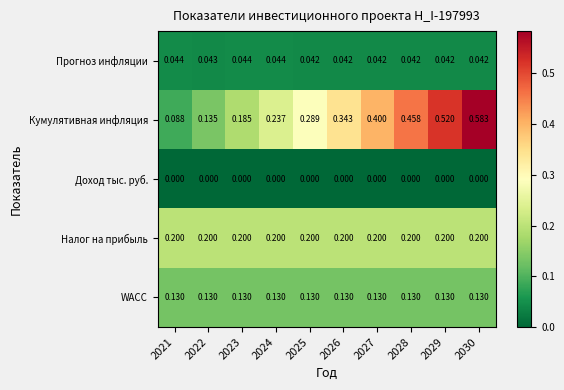

Which series has the widest spread of values?

Кумулятивная инфляция